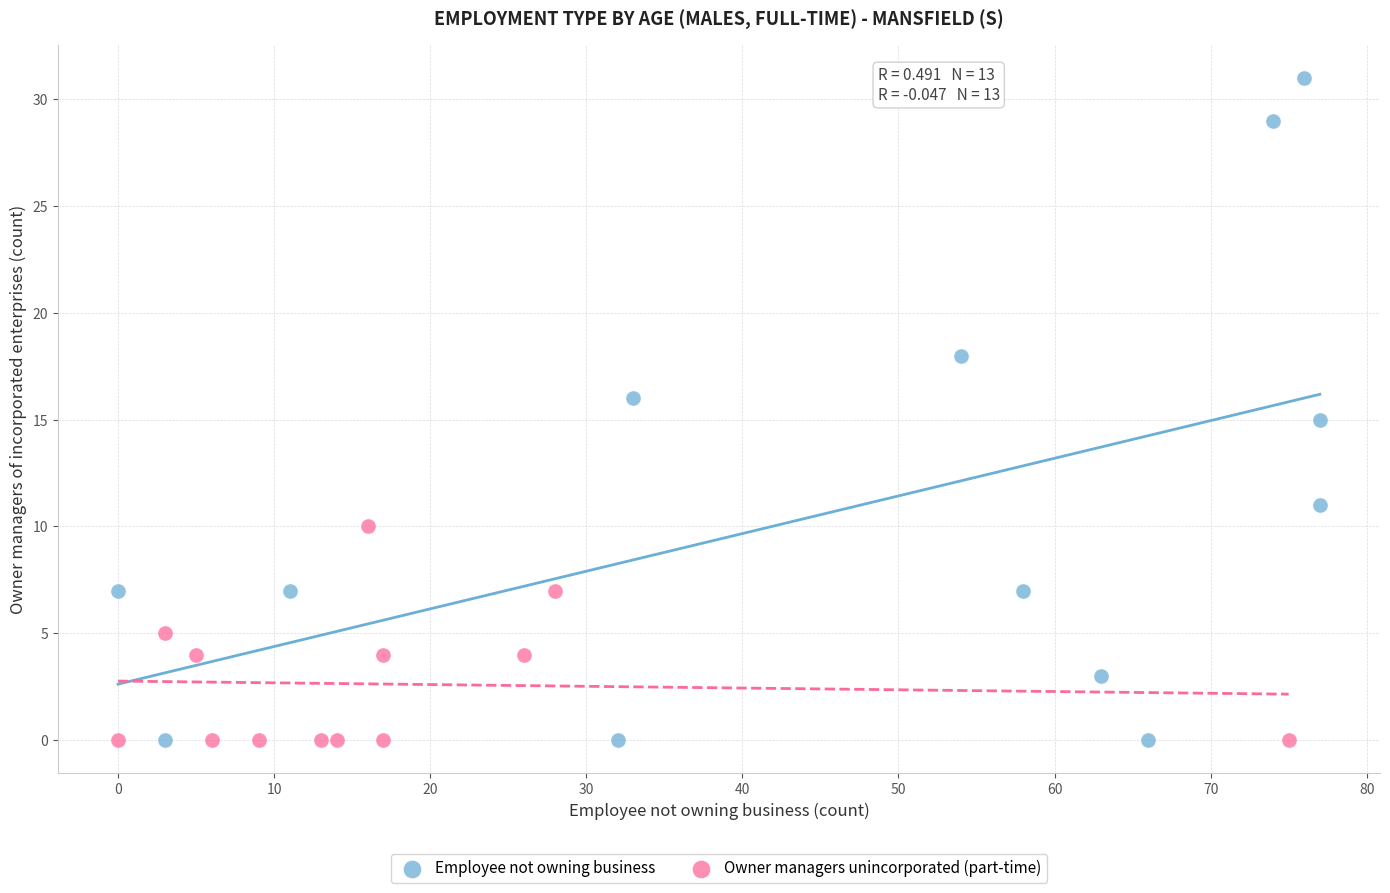

Which series contains the highest Y value?

Employee not owning business